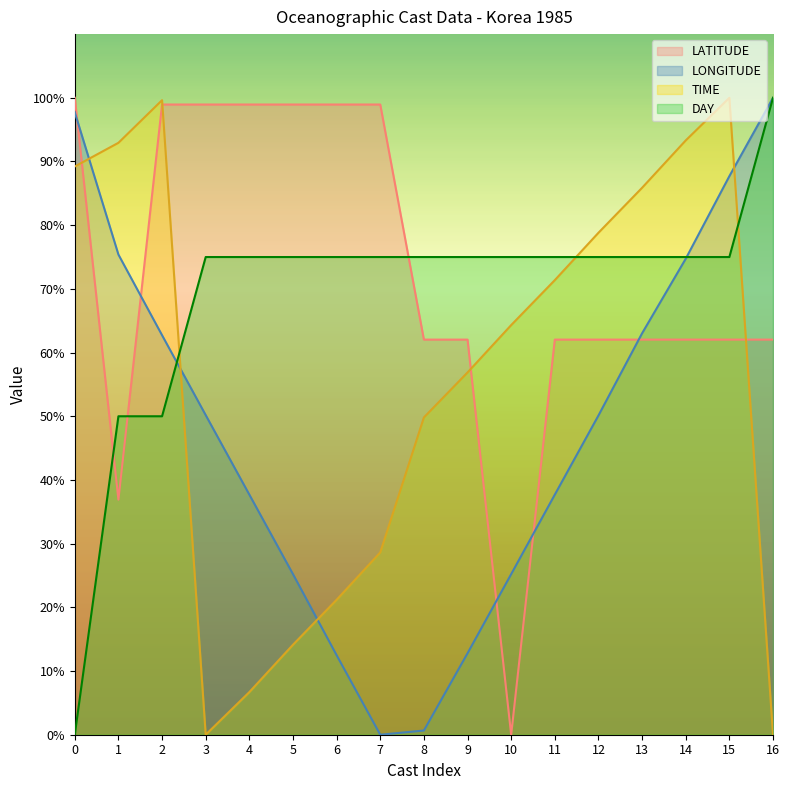

What is the difference between the maximum and minimum values in the LONGITUDE series?

100.0